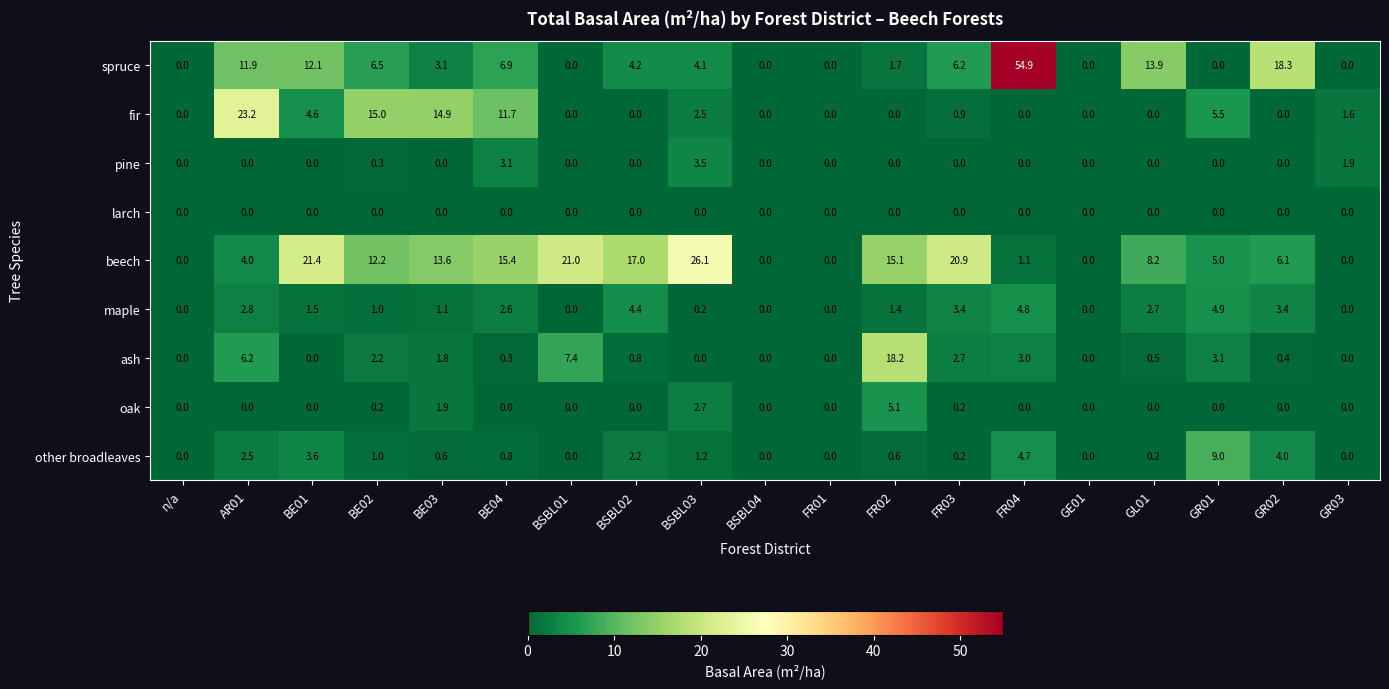

Which series has the largest total across all categories?

beech